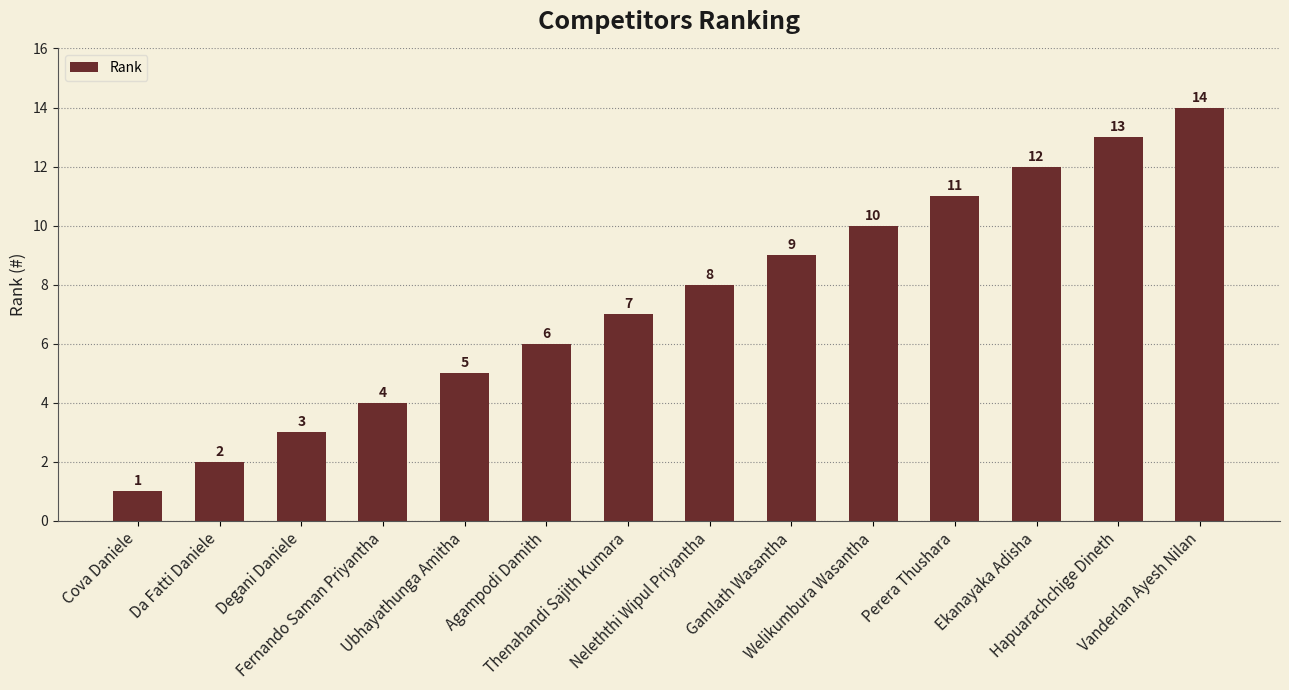

The value at Welikumbura Wasantha is 10. True or false?

True